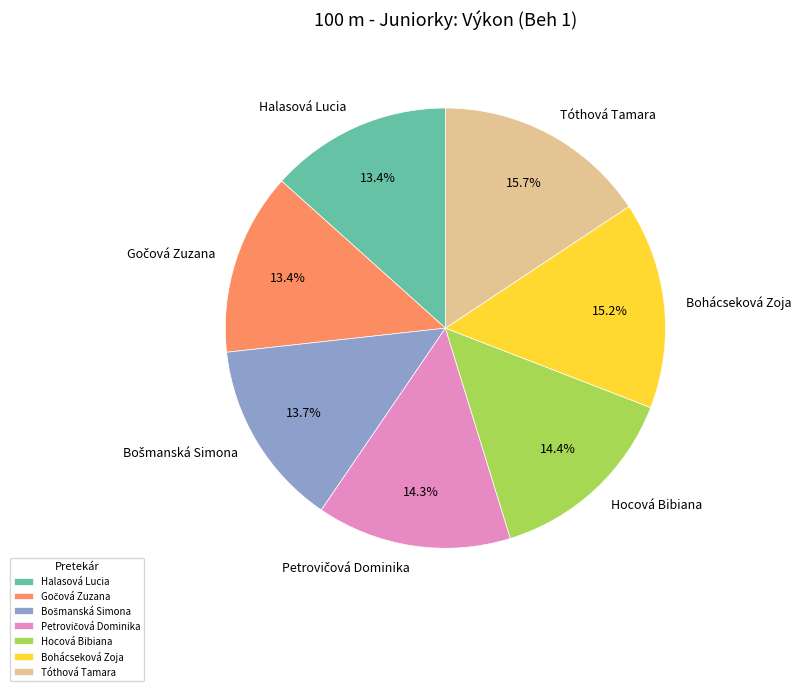

How much of the chart is everything except Halasová Lucia?

86.6%